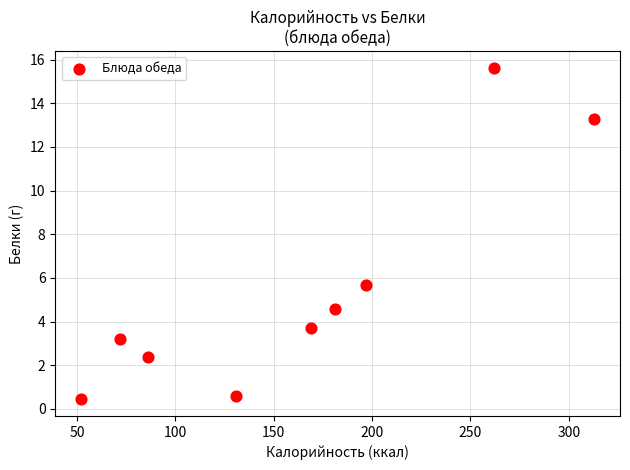

What Y value in the scatter plot is closest to 8?

5.7